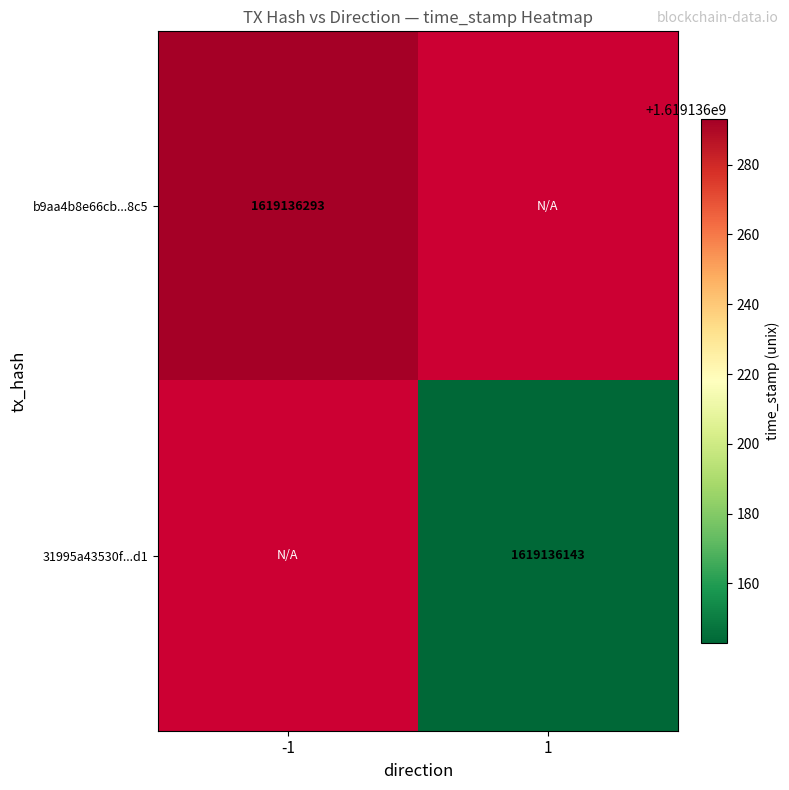

Is the value of b9aa4b8e66cb0638324e5983fca9a69d9cbe8c5 at 0 greater than the value of 31995a43530f132b604b1708e4cd5ff2d2169d1 at 1?

No